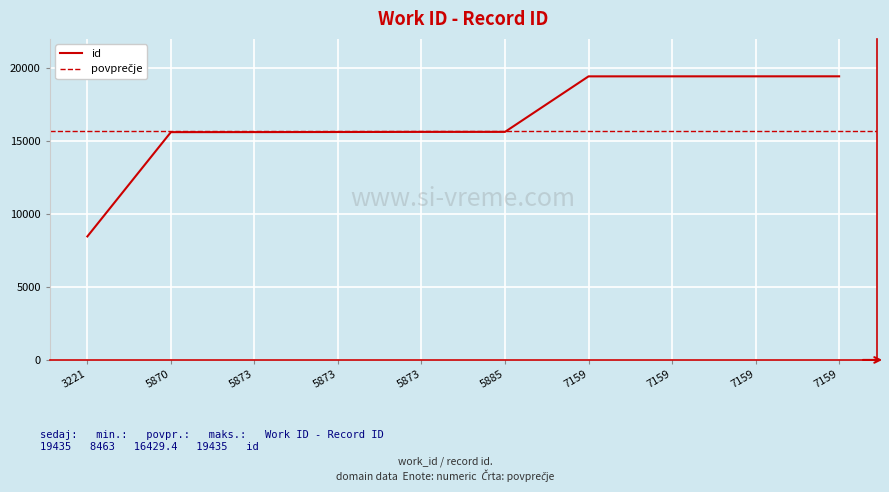

What is the sum of all values?

164294